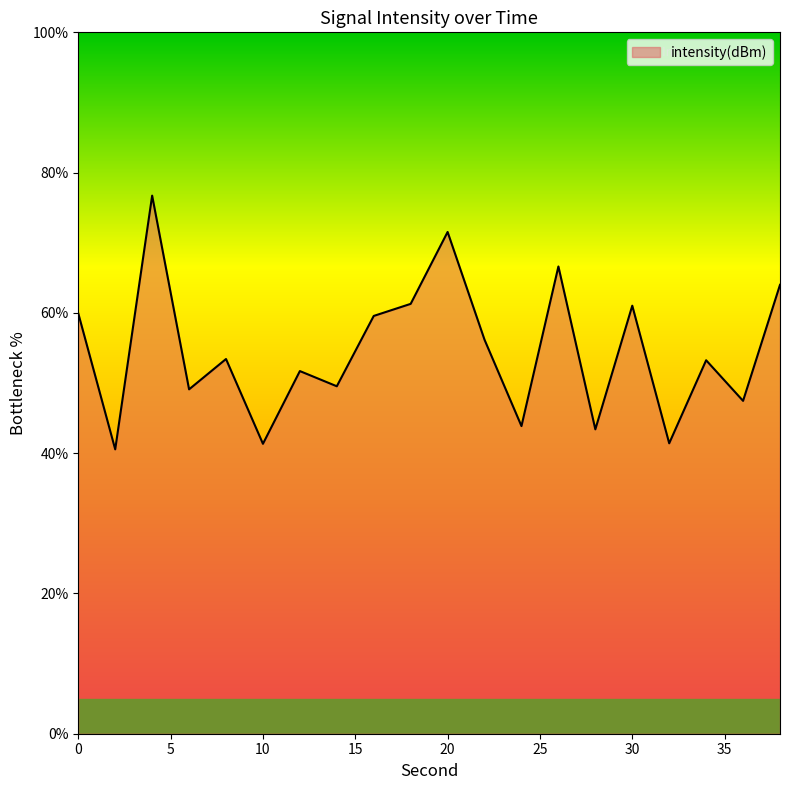

What is the difference between the maximum and minimum values?

36.2